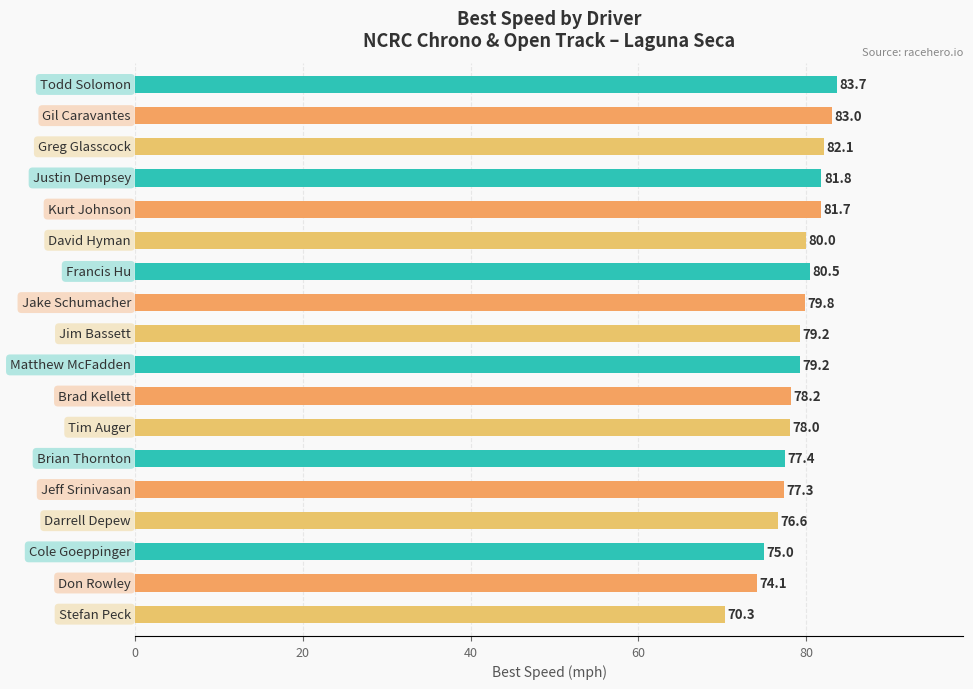

What is the value of the 17th bar from the top?

74.1